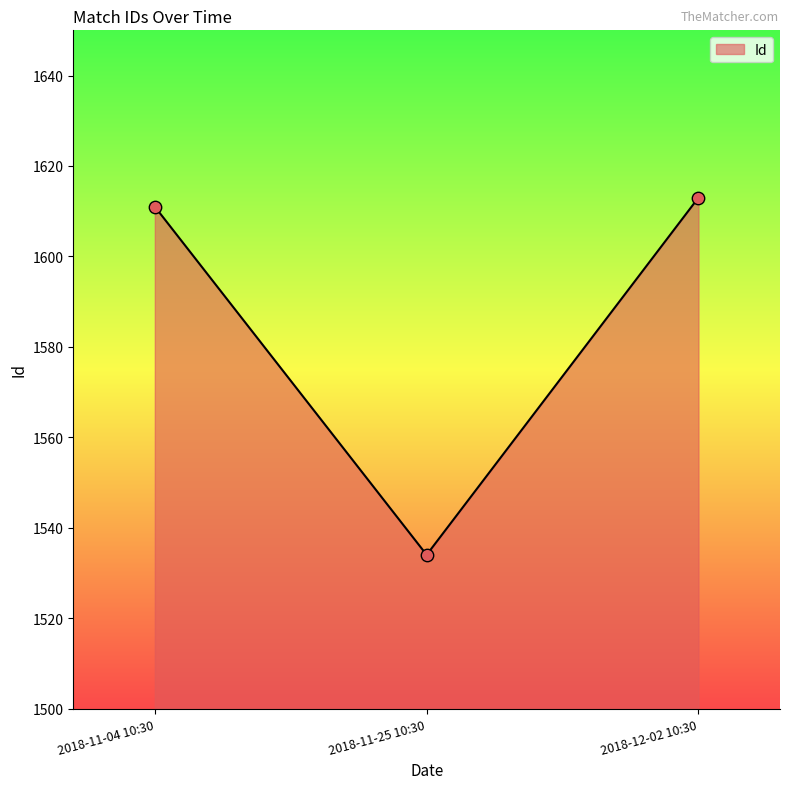

Approximately how many times larger is the value at 2018-11-04 10:30 compared to 2018-11-25 10:30?

1.1